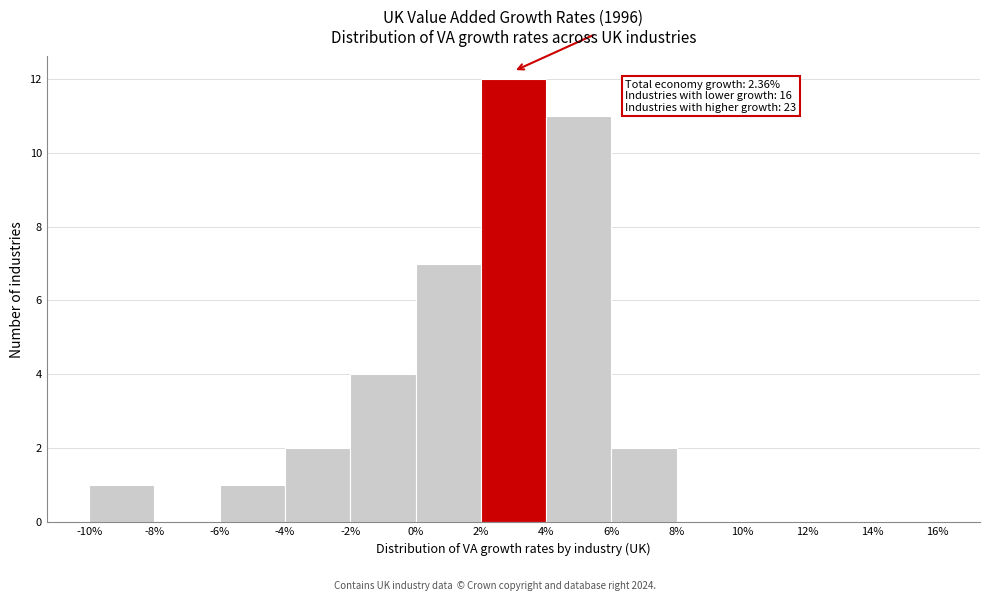

Over which range of the x-axis is the bar tallest?

2% to 4%